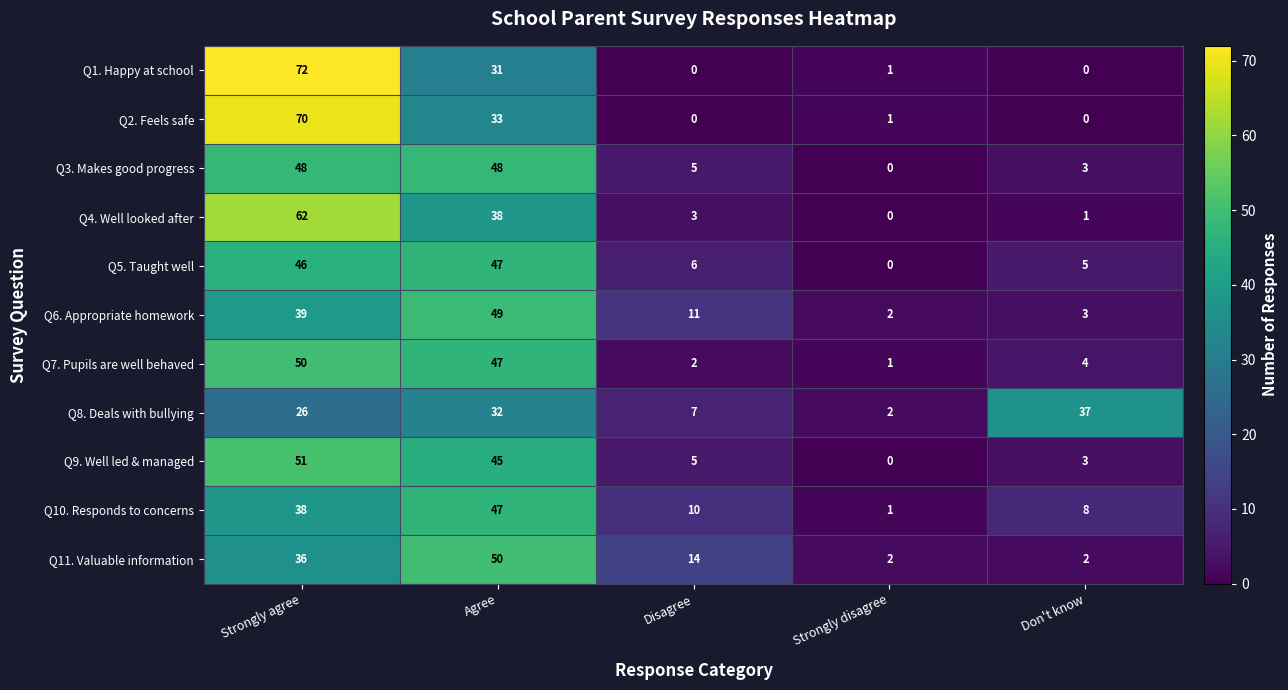

What is the sum of the Q8. Deals with bullying values at Strongly agree and Strongly disagree?

28